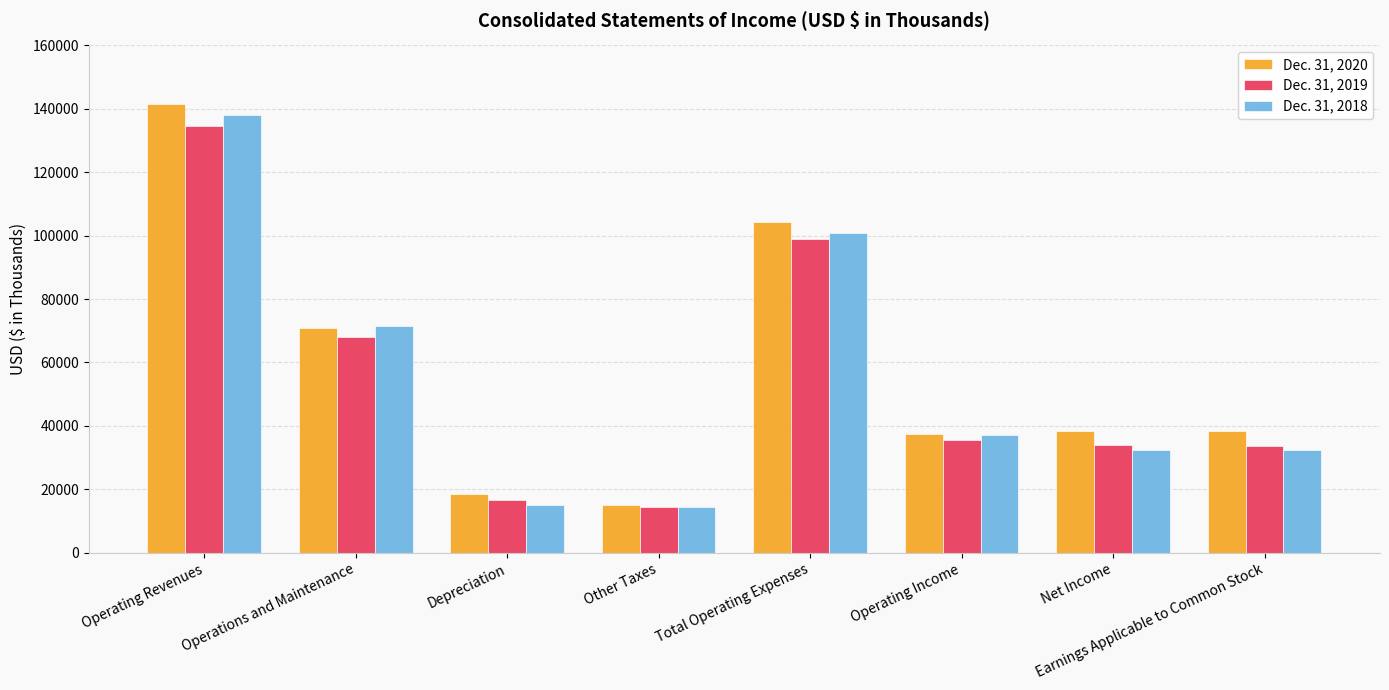

How many categories are shown in the chart?

8